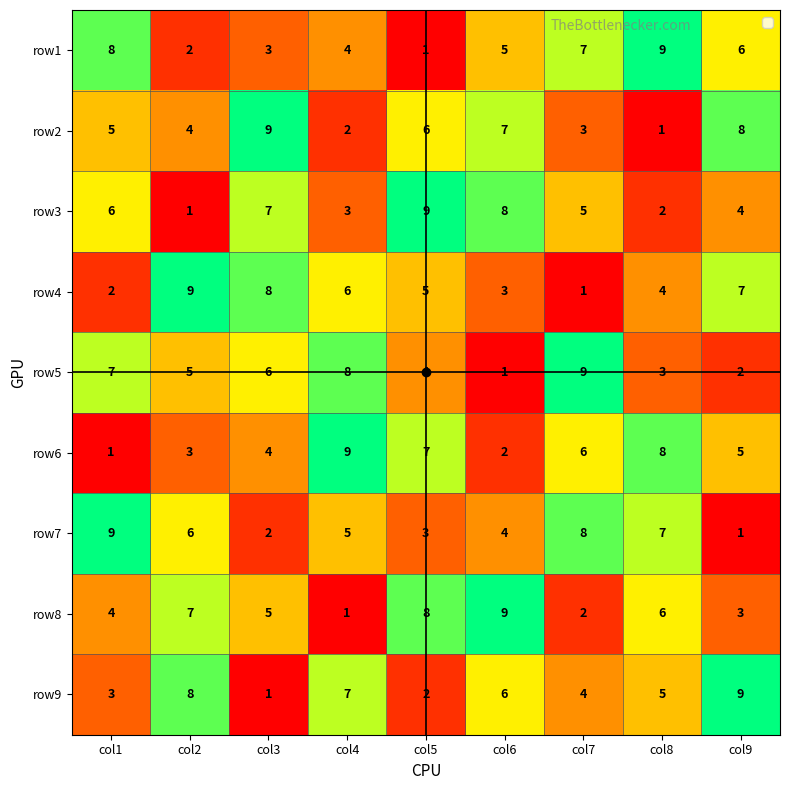

How many distinct data groups are displayed?

9